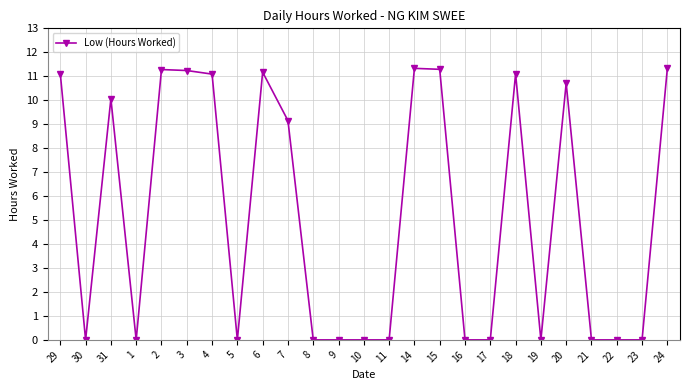

What is the difference between the maximum and minimum values?

11.3